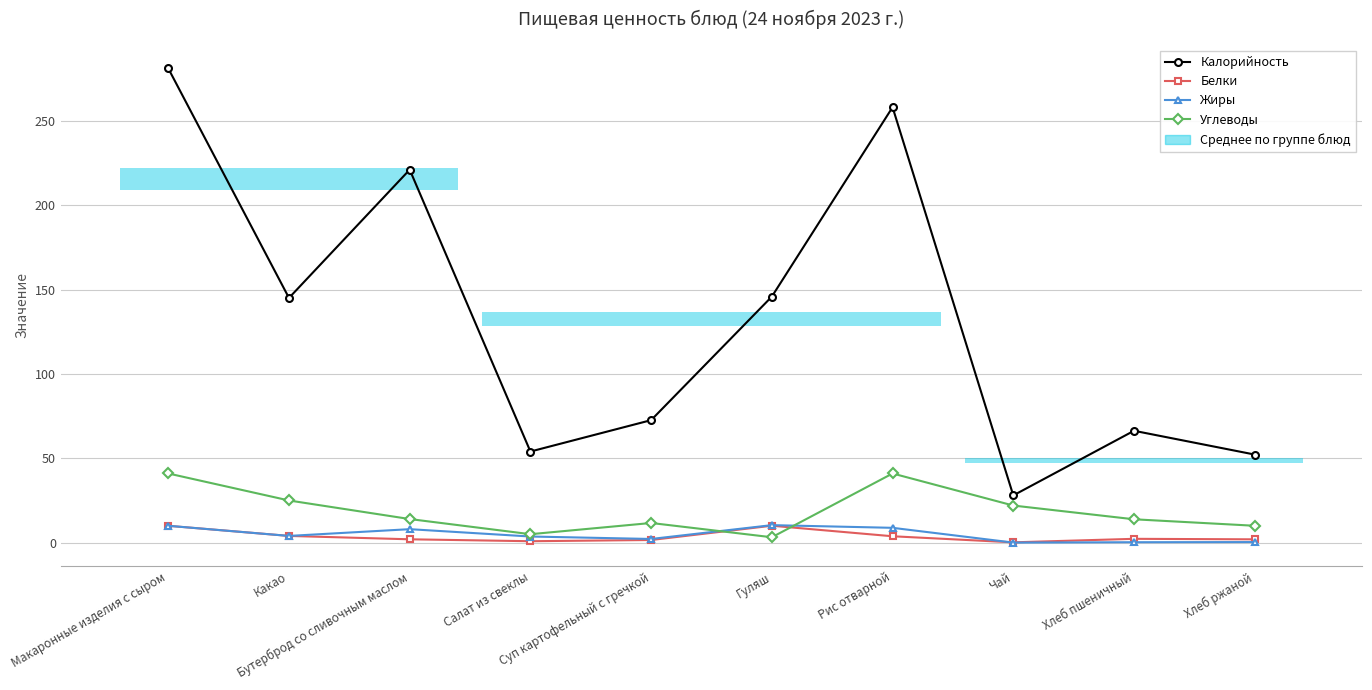

Which has a higher value, Хлеб ржаной or Бутерброд со сливочным маслом?

Бутерброд со сливочным маслом